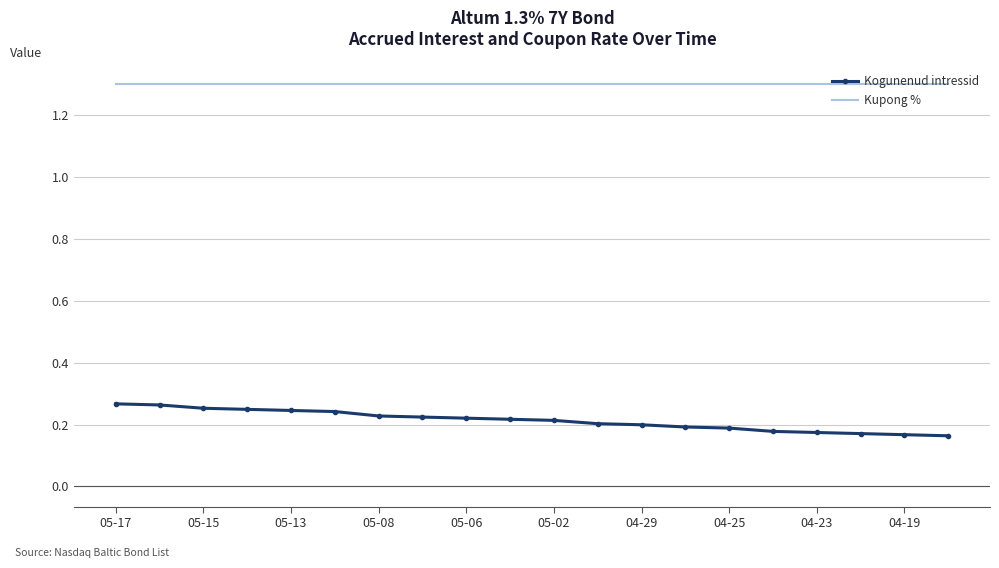

Rank the series by their average value, from lowest to highest.

Kogunenud intressid, Kupong %